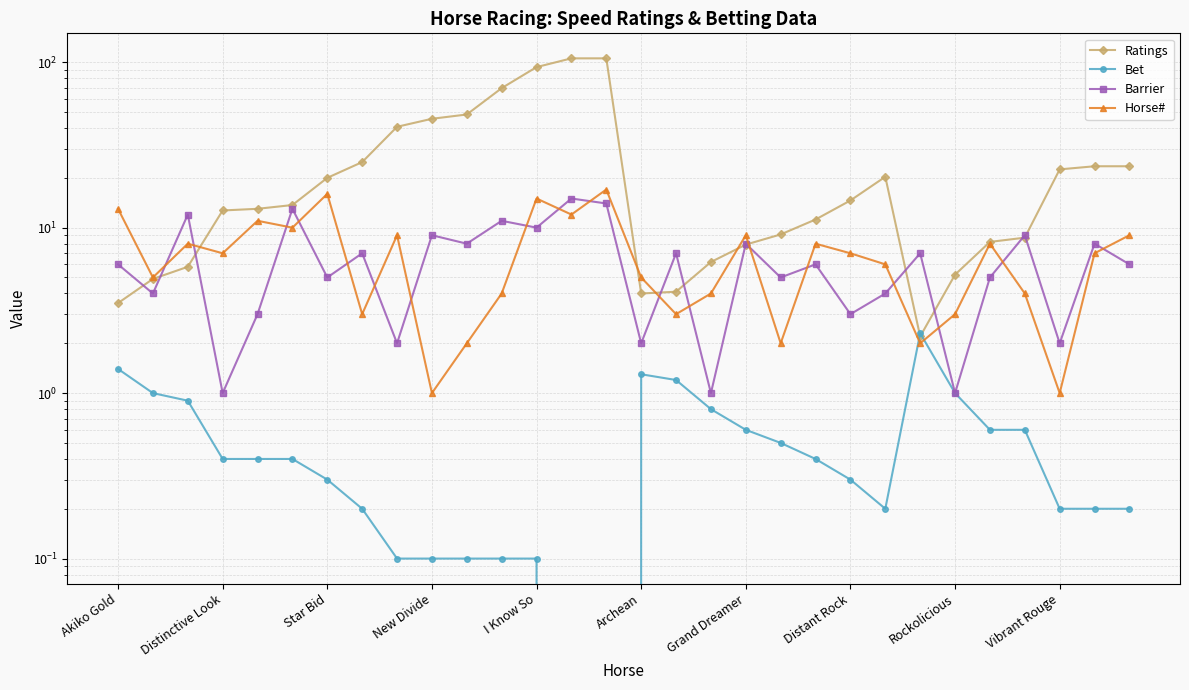

What is the difference between the Barrier values at Star Bid and Vibrant Rouge?

3.0